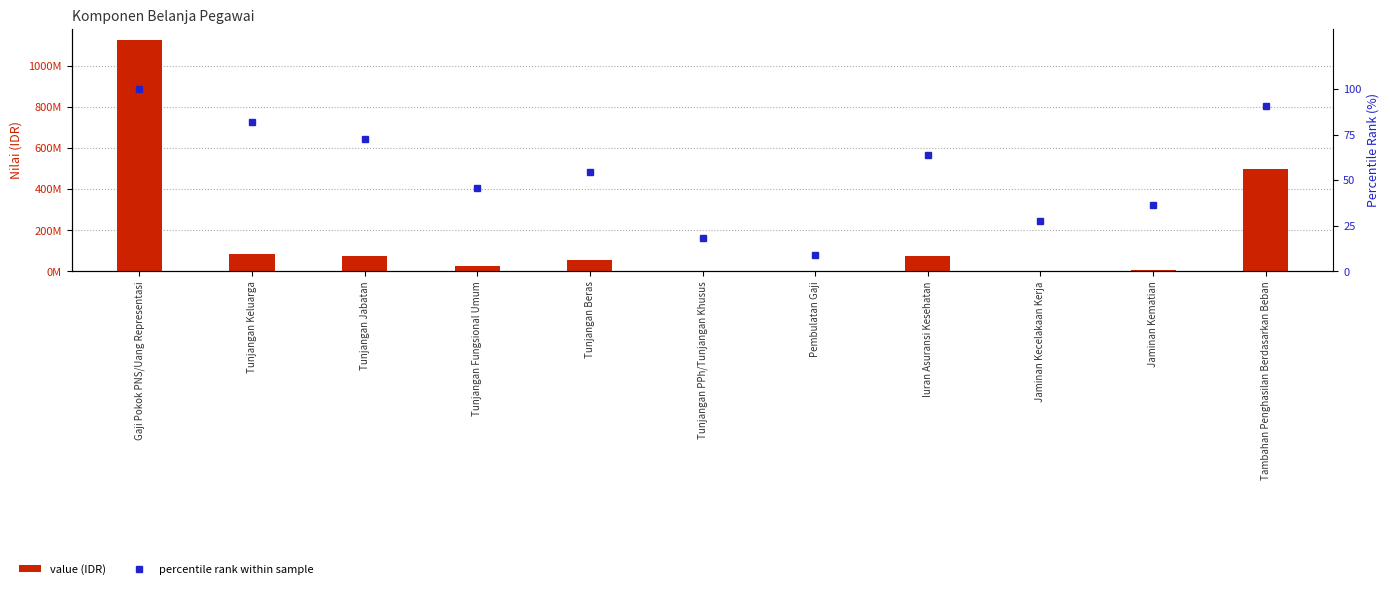

What are all the series names shown in the legend?

value (IDR), percentile rank within sample